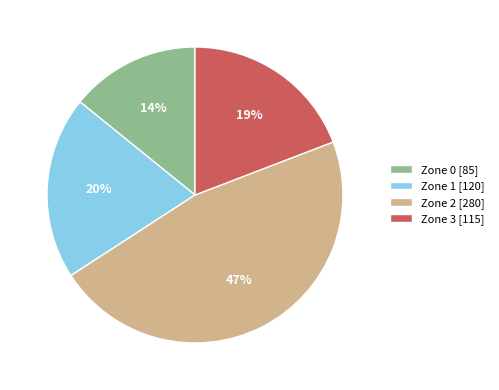

What percentage is the Zone 0 slice, to the nearest percent?

14%